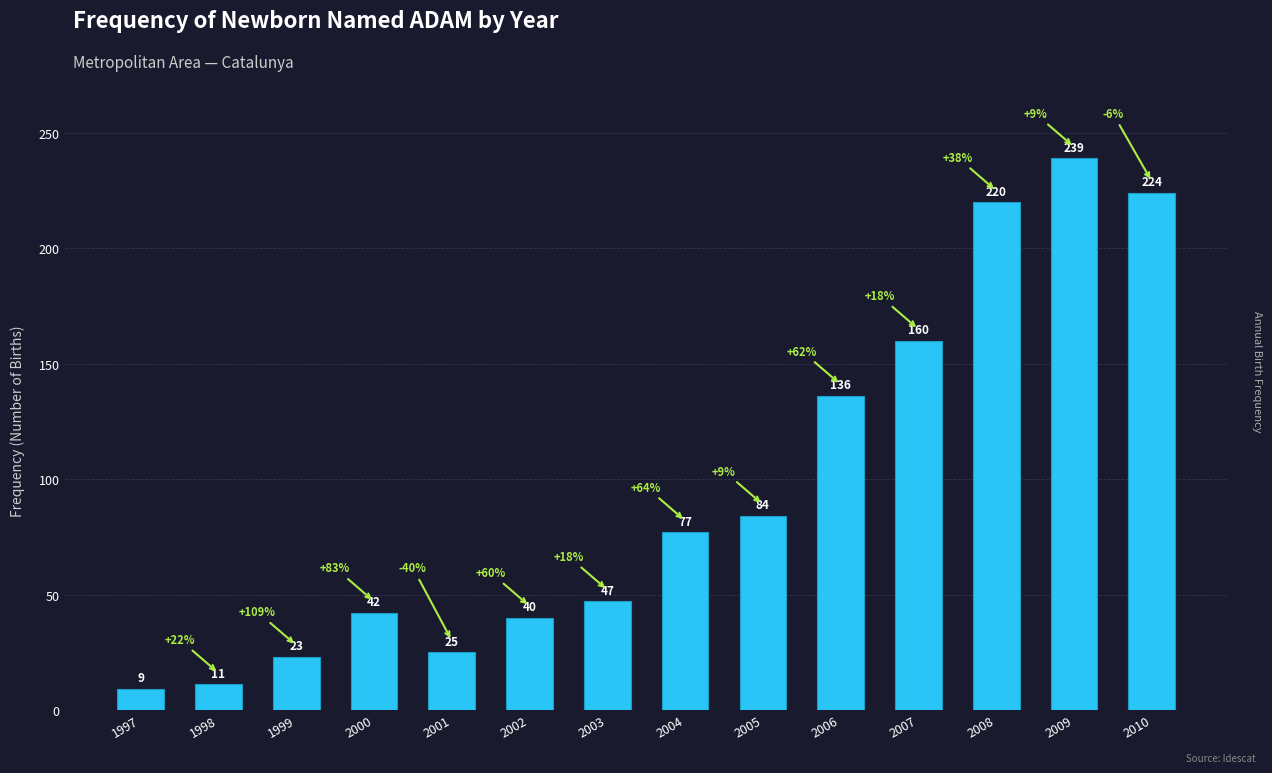

What is the ratio of the value at 2005 to the value at 1997?

9.3